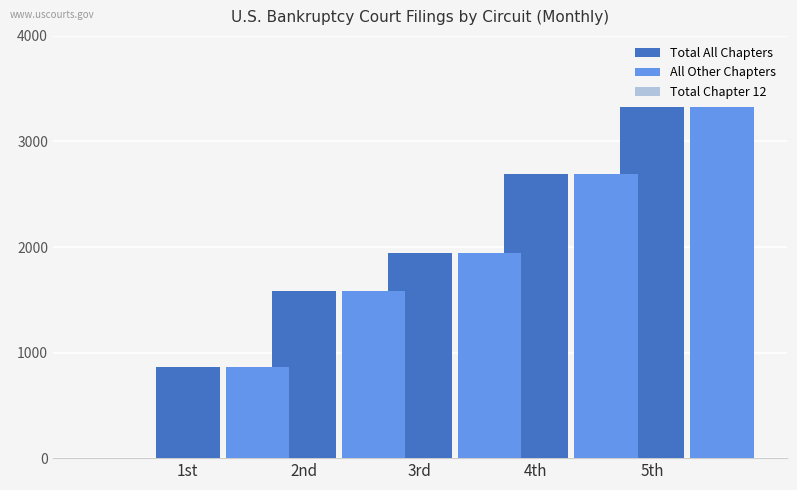

The value of All Other Chapters at 3rd is 1586. True or false?

True